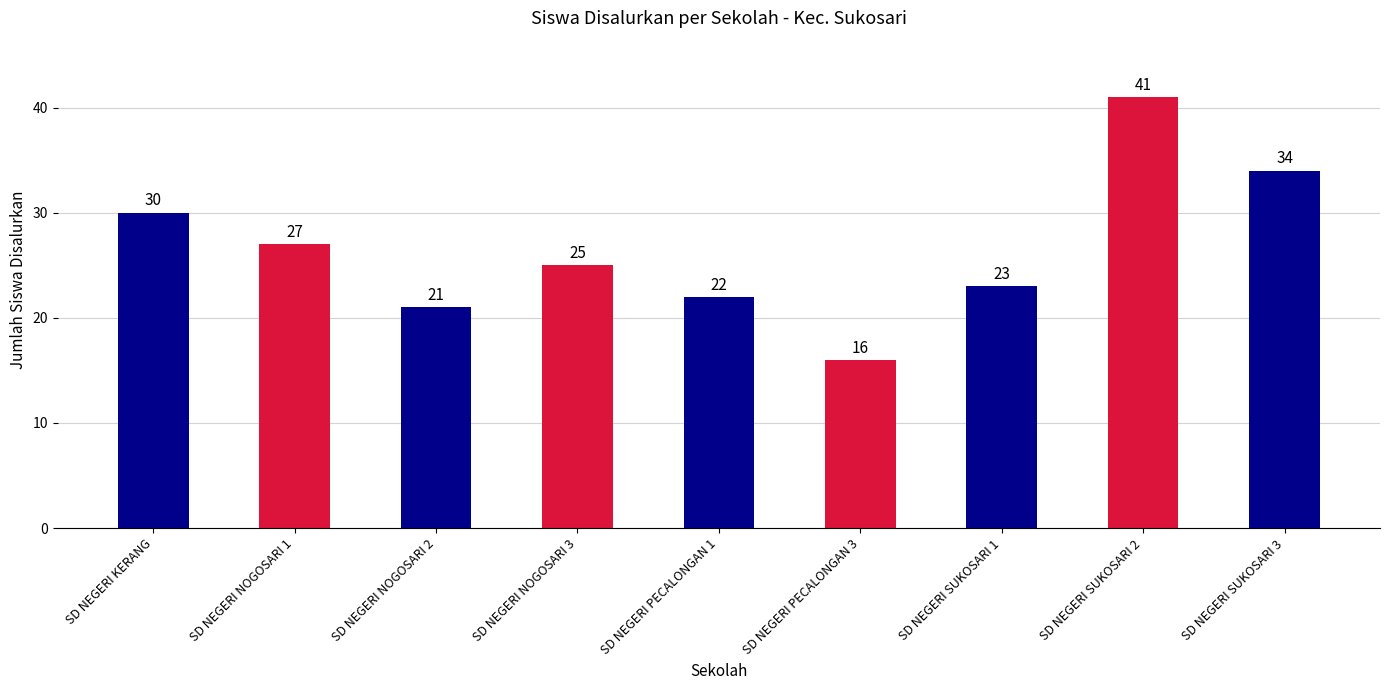

Reading left to right, transcribe all the data shown in this chart.

SD NEGERI KERANG=30	SD NEGERI NOGOSARI 1=27	SD NEGERI NOGOSARI 2=21	SD NEGERI NOGOSARI 3=25	SD NEGERI PECALONGAN 1=22	SD NEGERI PECALONGAN 3=16	SD NEGERI SUKOSARI 1=23	SD NEGERI SUKOSARI 2=41	SD NEGERI SUKOSARI 3=34